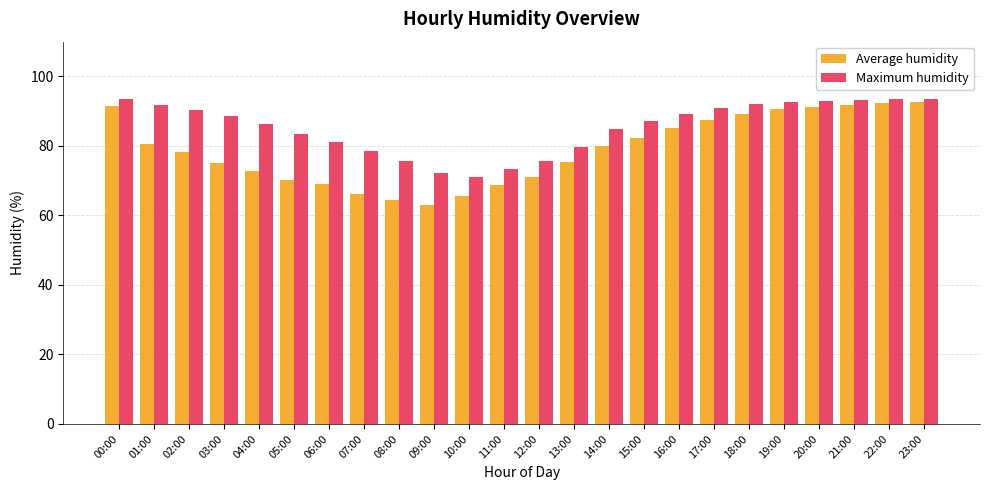

How many bars are there in each group?

2